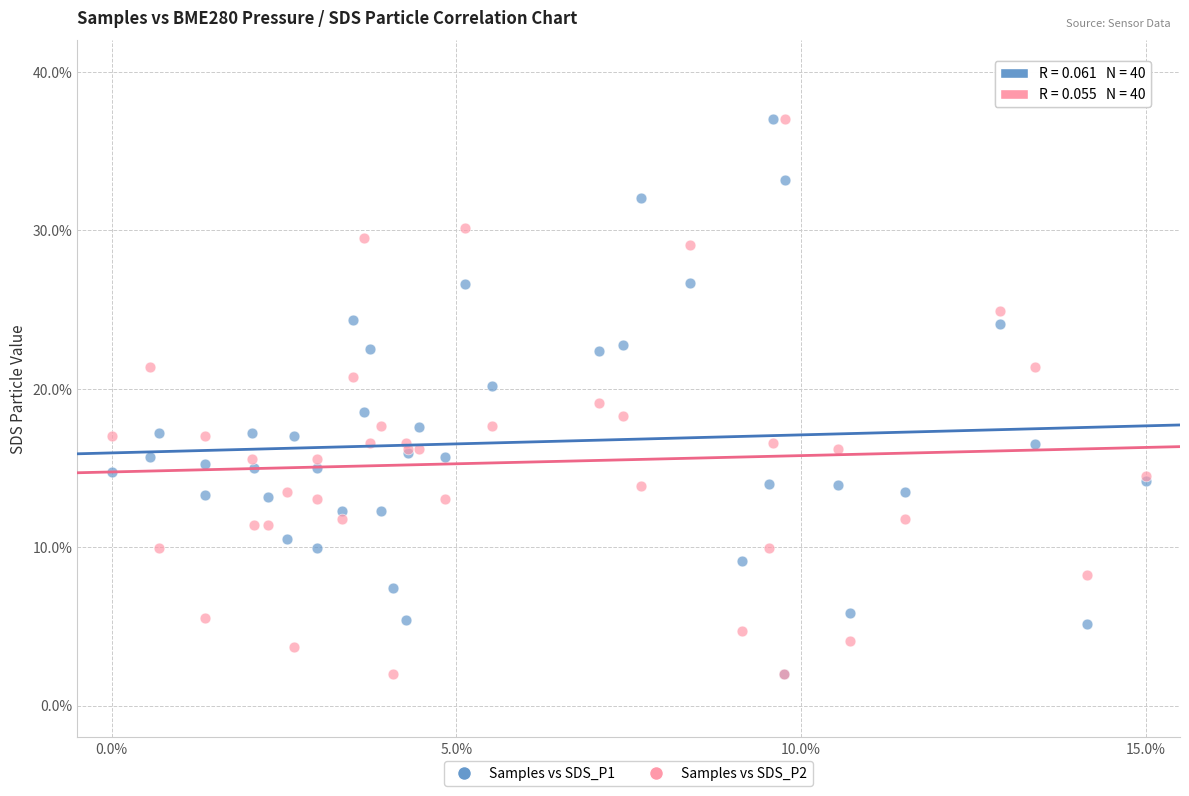

What are all the series names shown in the legend?

Samples vs SDS_P1, Samples vs SDS_P2